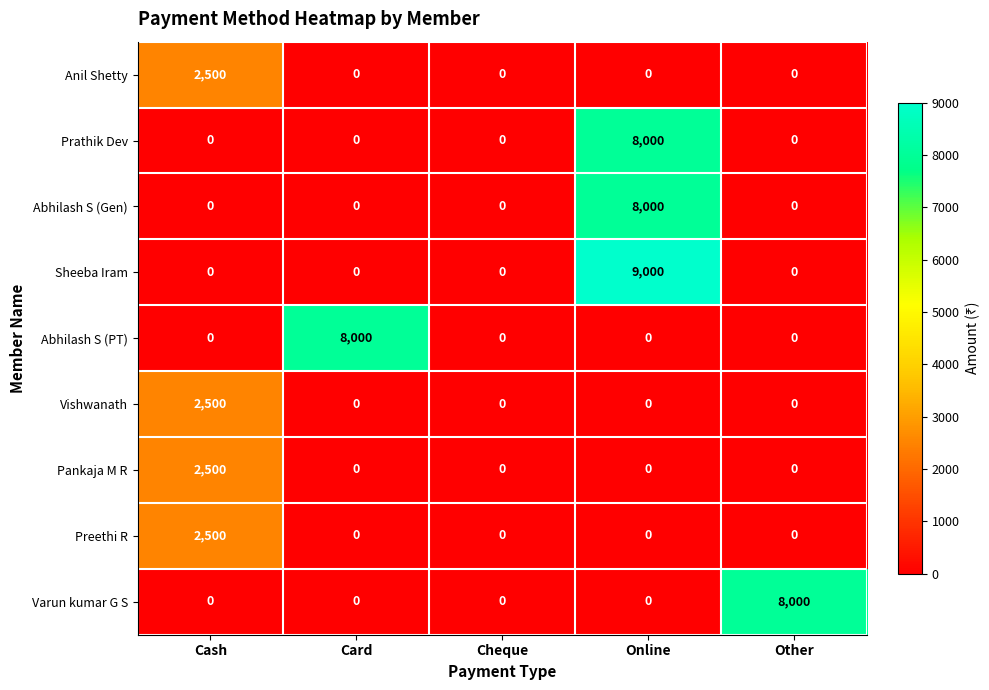

Which series changed the most between Cash and Card?

Abhilash S (PT)